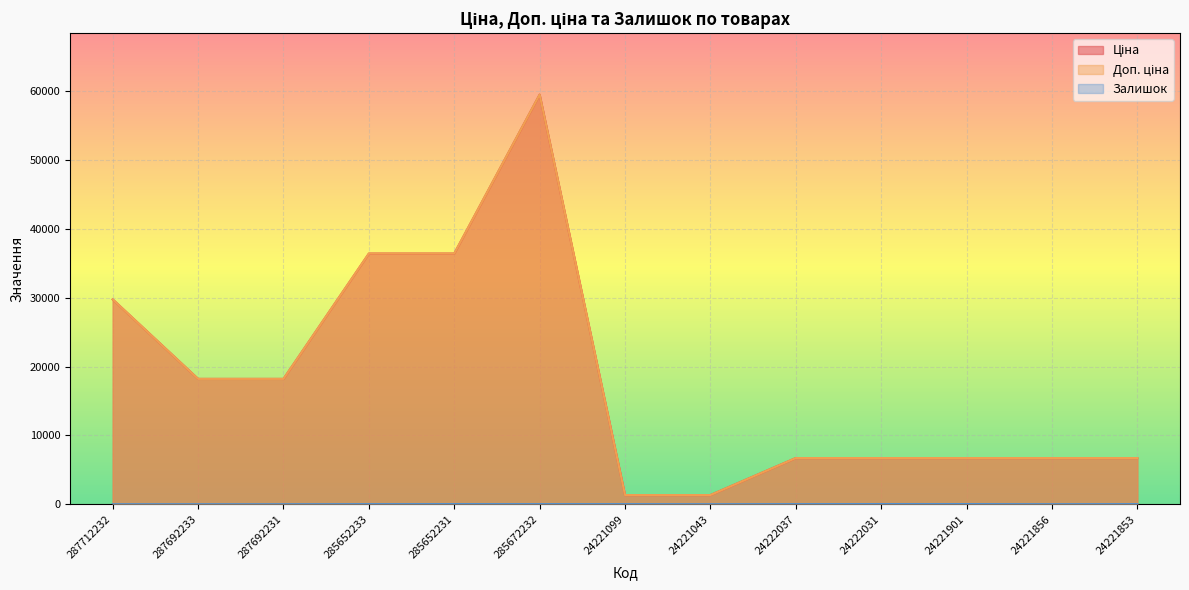

What is the maximum value shown in the chart?

59523.0